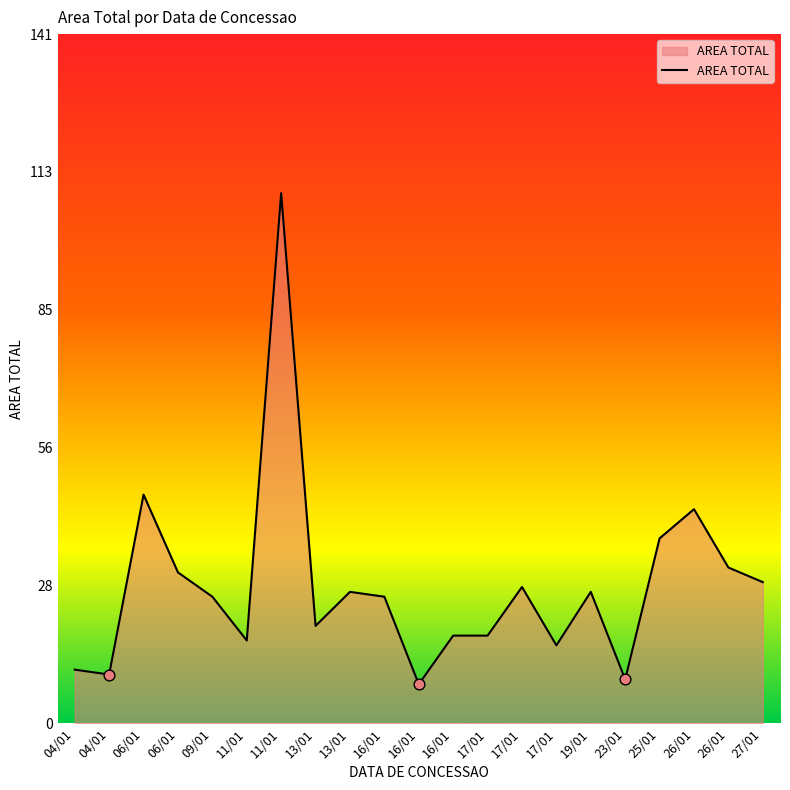

Which has a higher value, 17/01 or 04/01?

17/01